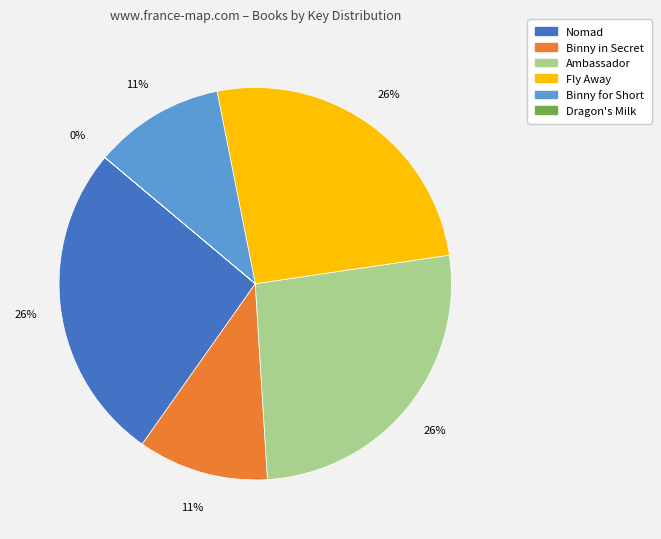

What percentage is the Ambassador slice, to the nearest percent?

26%